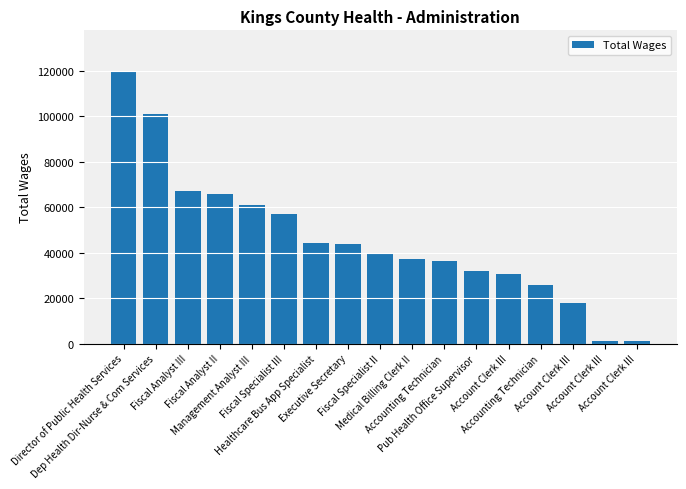

What is the label of the 14th bar from the left?

Accounting Technician